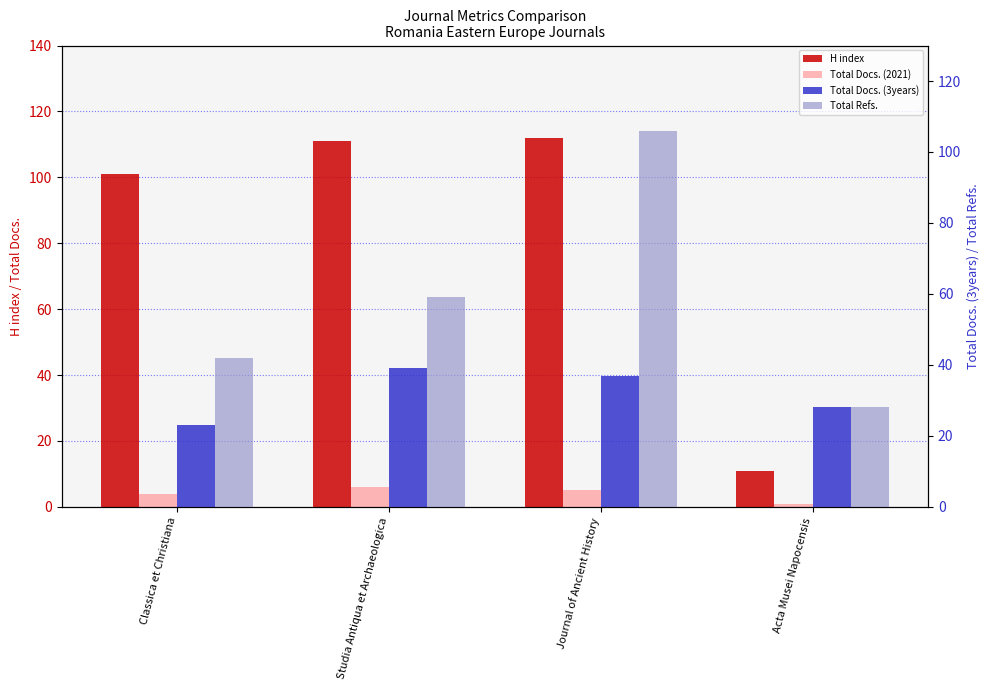

What is the approximate value of H index at Classica et Christiana, to the nearest 5?

100